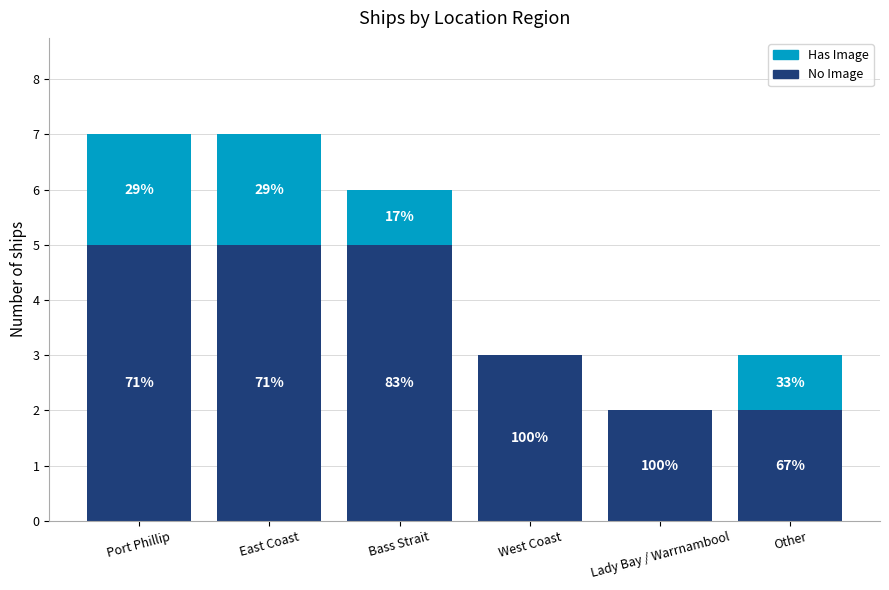

What are all the series names shown in the legend?

Has Image, No Image